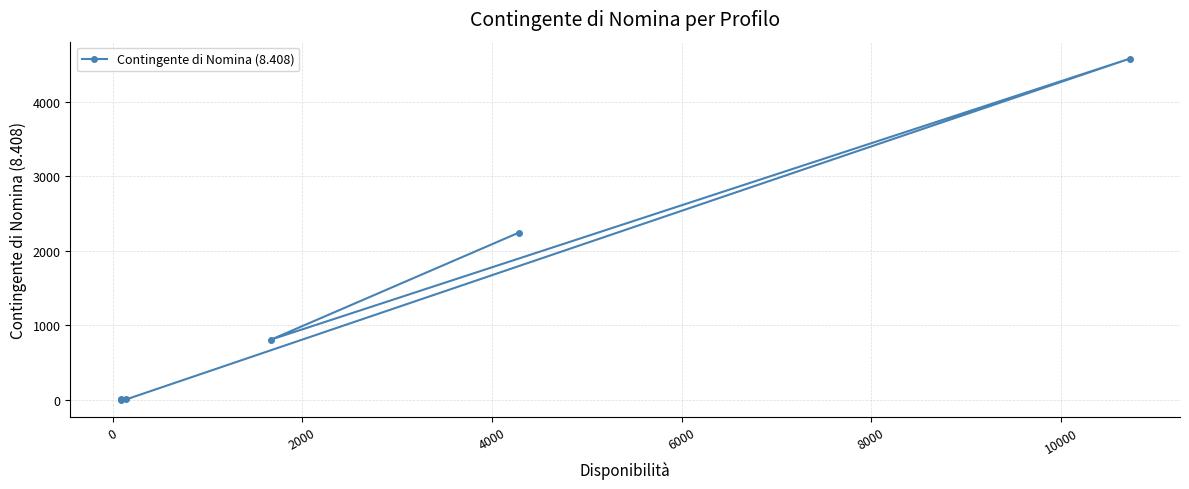

Does the chart display data point markers on the line(s)?

Yes